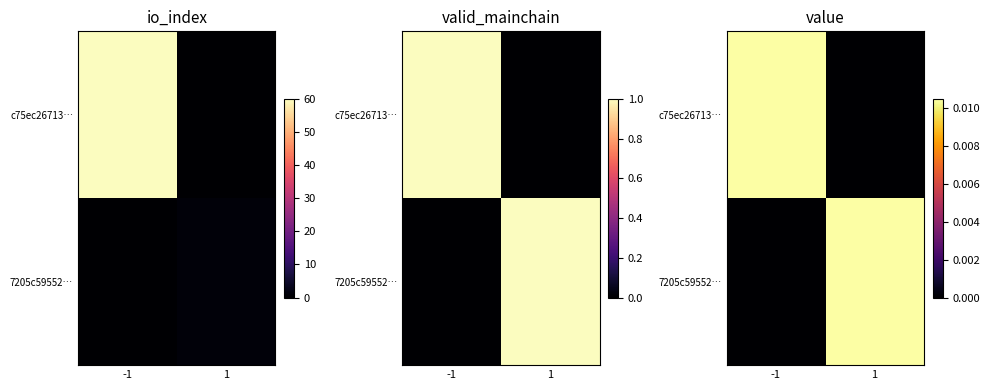

Between 1 and -1, which is larger?

-1